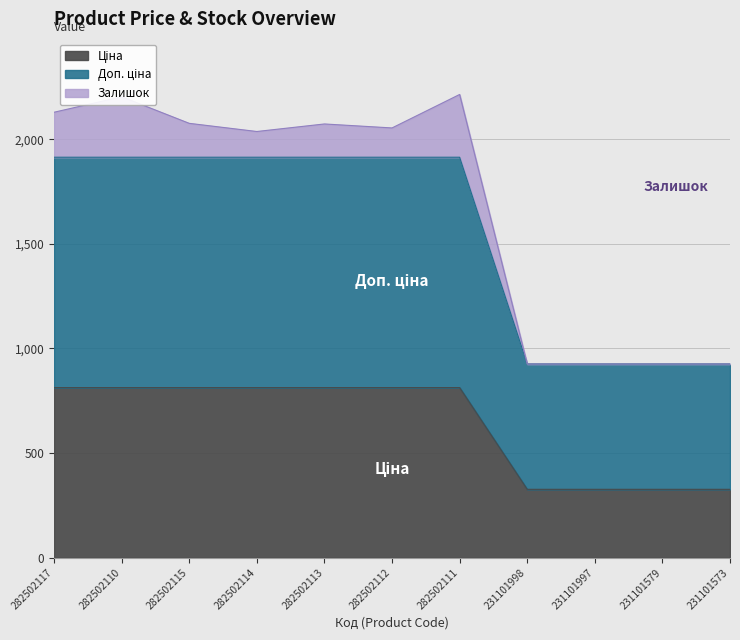

The Ціна series shows 526.0 at 282502114. True or false?

False